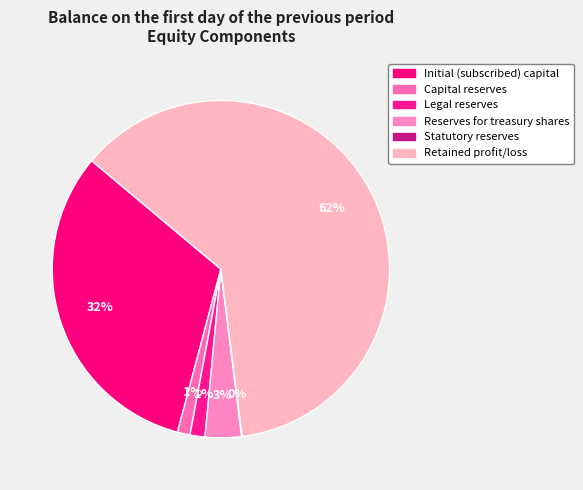

To the nearest percent, what is the difference between the largest and smallest slice percentages?

62%